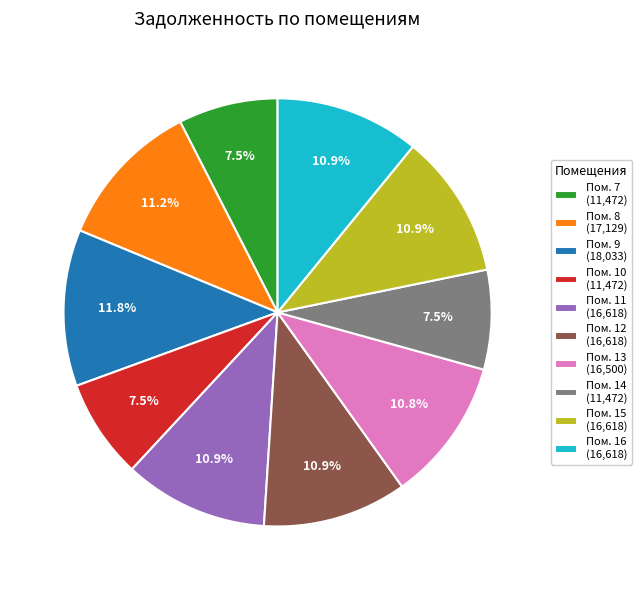

How many segments does this pie chart have?

10